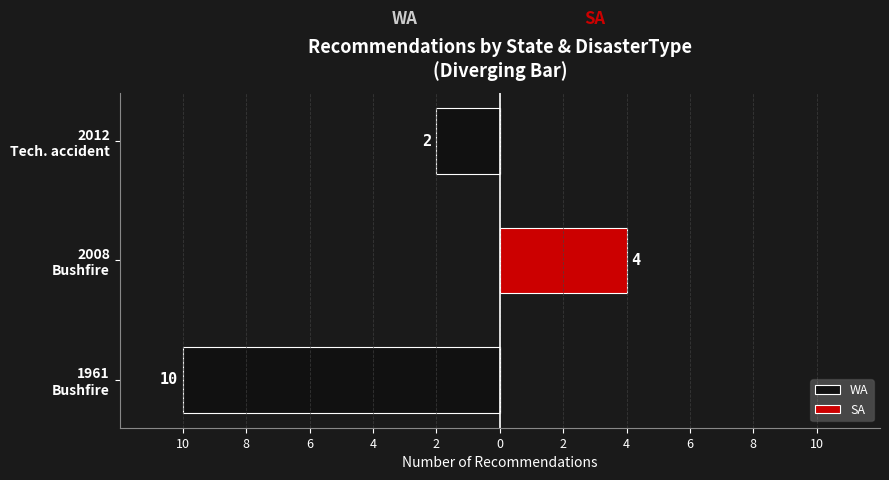

Which series has the widest spread of values?

WA